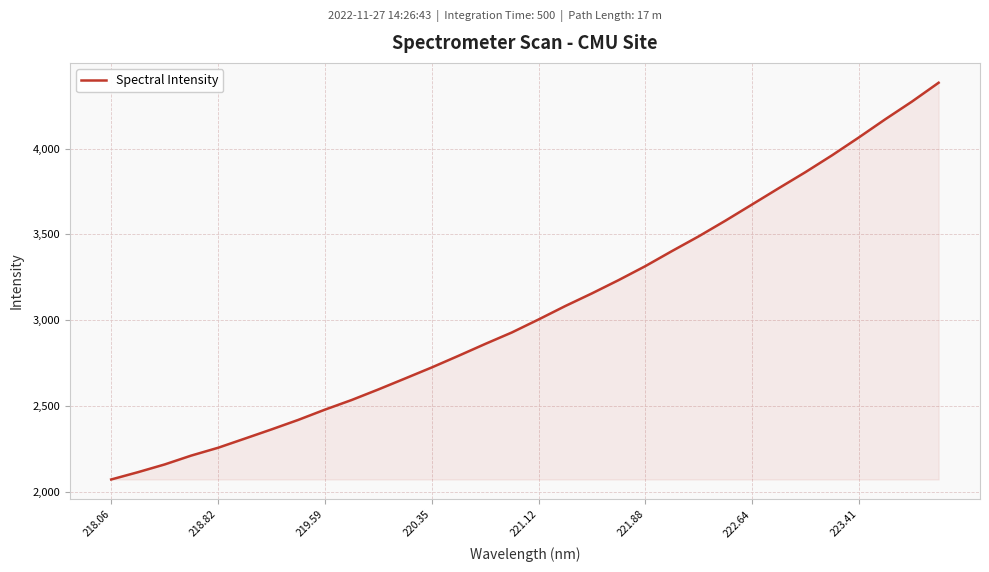

What is the smallest value displayed?

2073.6